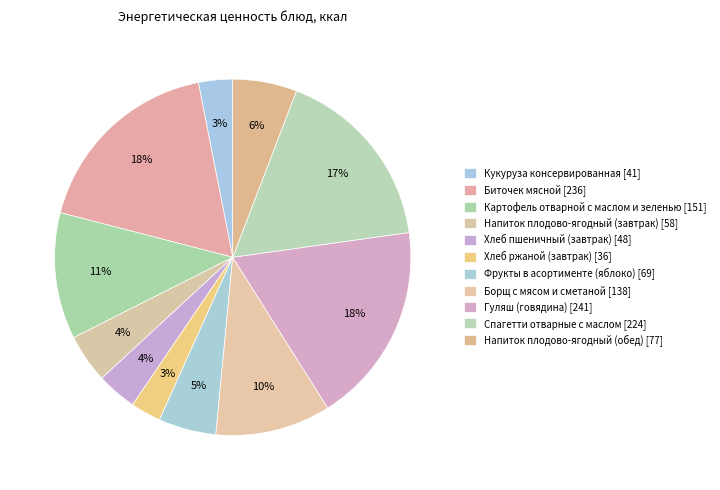

Which slice is the smallest?

Хлеб ржаной (завтрак)